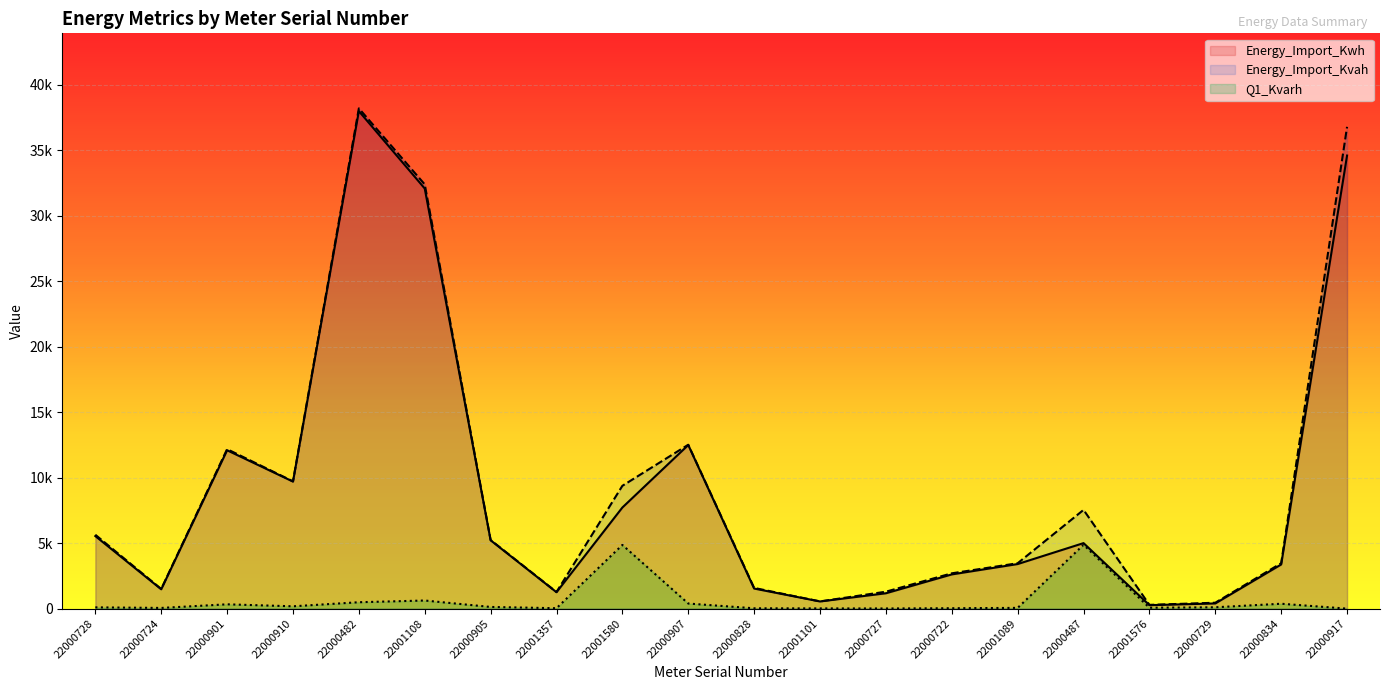

Is it true that Q1_Kvarh equals 104.4 at 22000729?

True